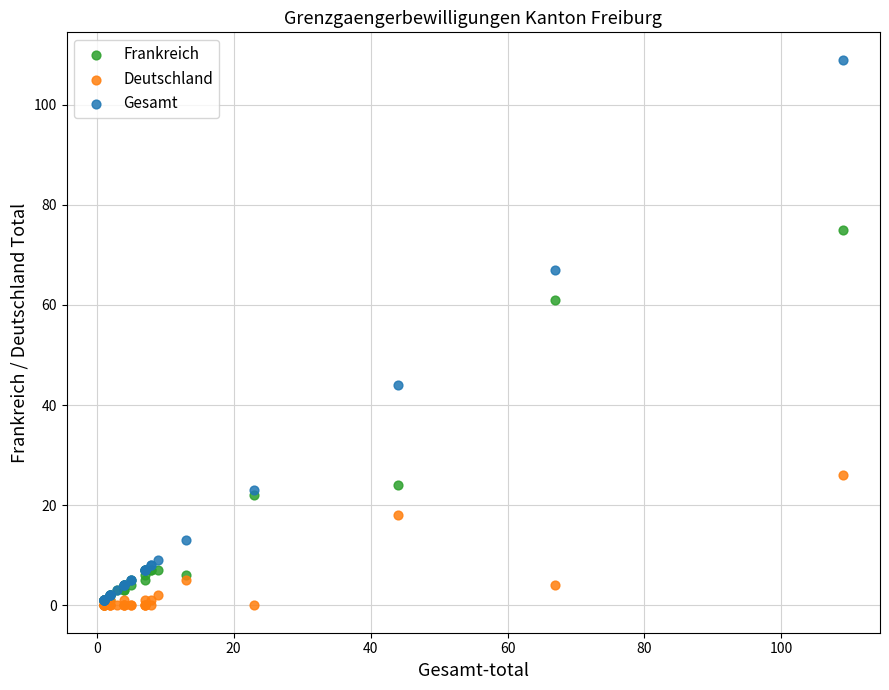

In the Frankreich series, what Y value is closest to 37?

24